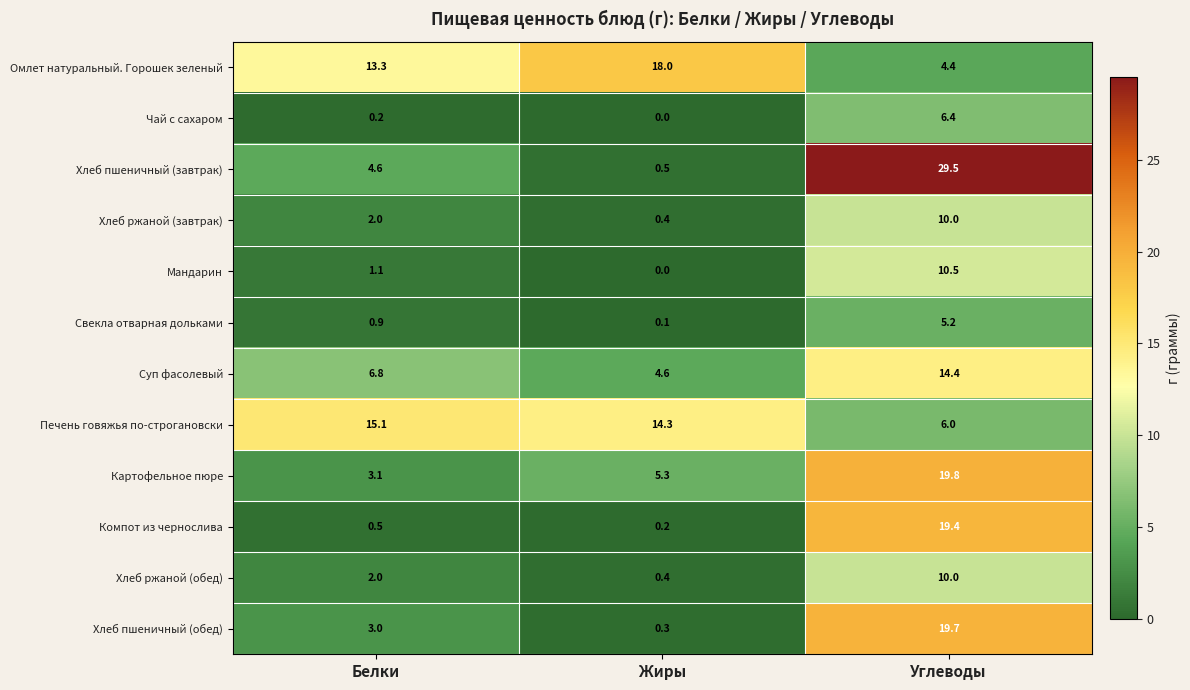

At how many categories does at least one series exceed 24?

1